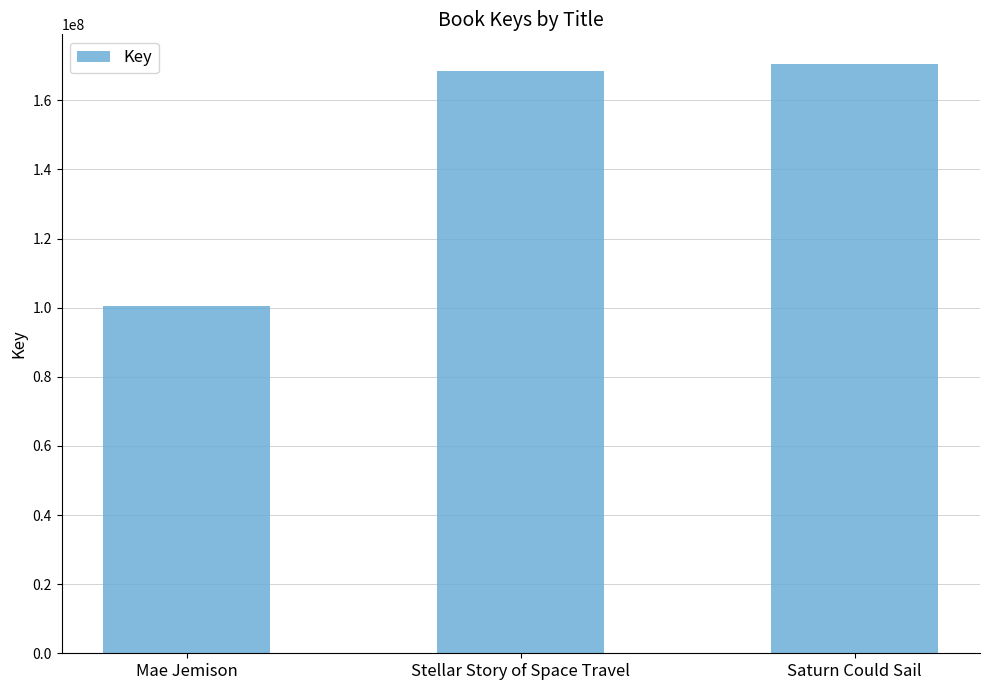

Does the chart contain stacked bars?

No